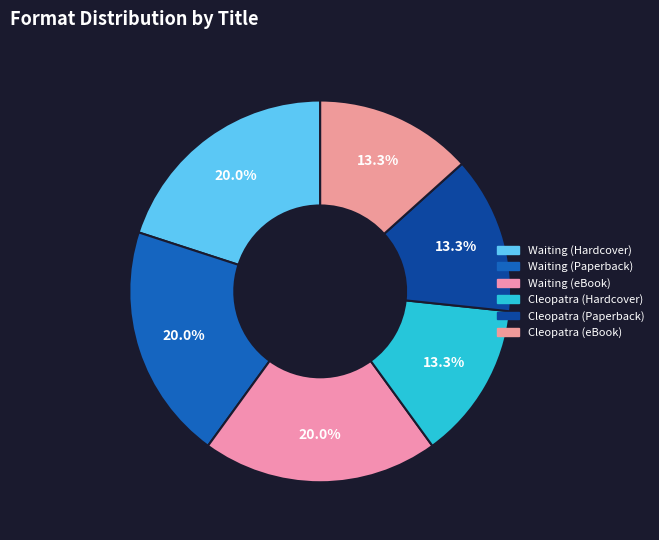

How many segments does this pie chart have?

6